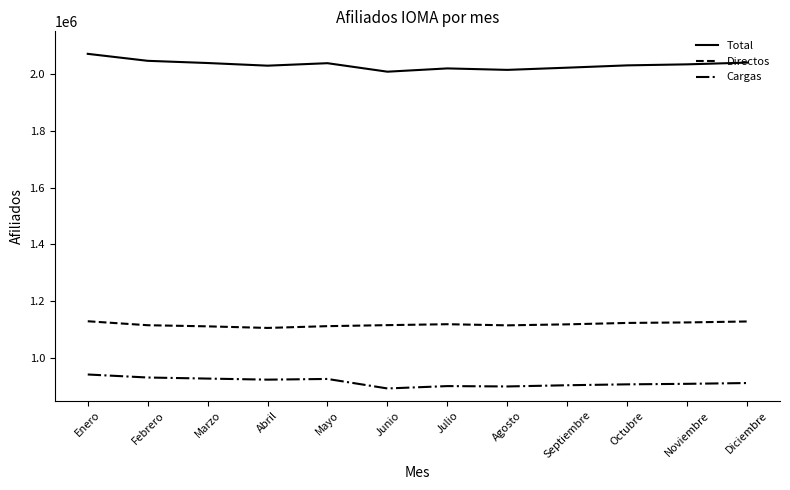

What is the greatest value displayed?

2070738